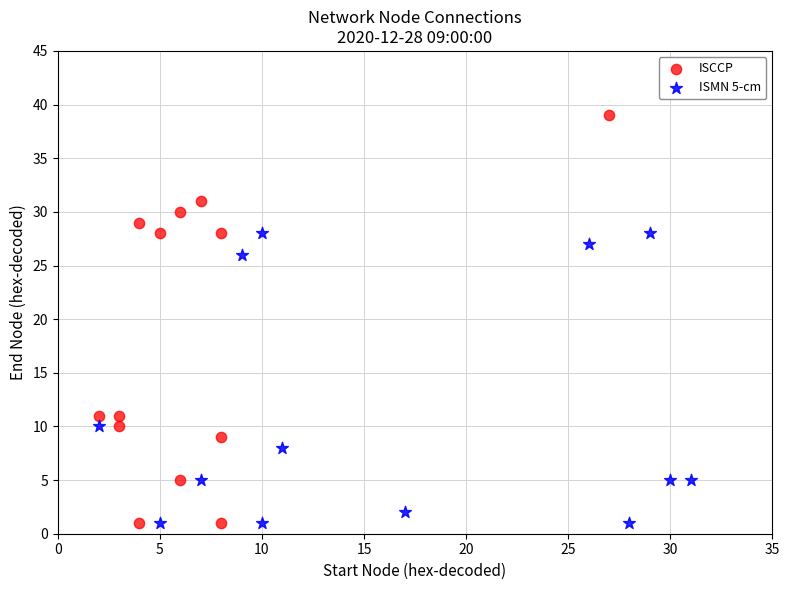

What are all the series names shown in the legend?

ISCCP, ISMN 5-cm